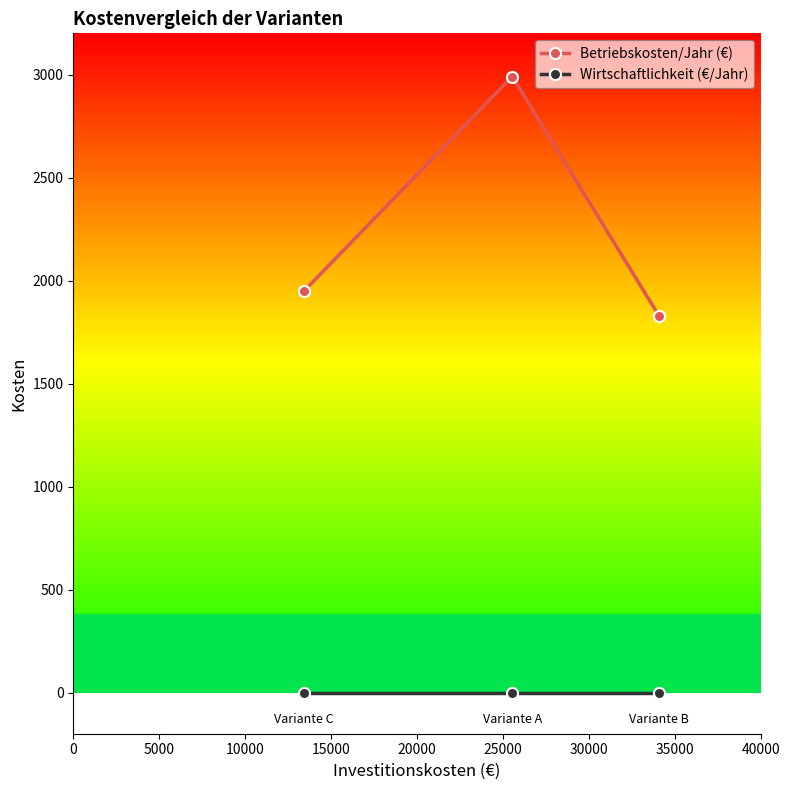

Which series has the widest spread of values?

Betriebskosten/Jahr (€)